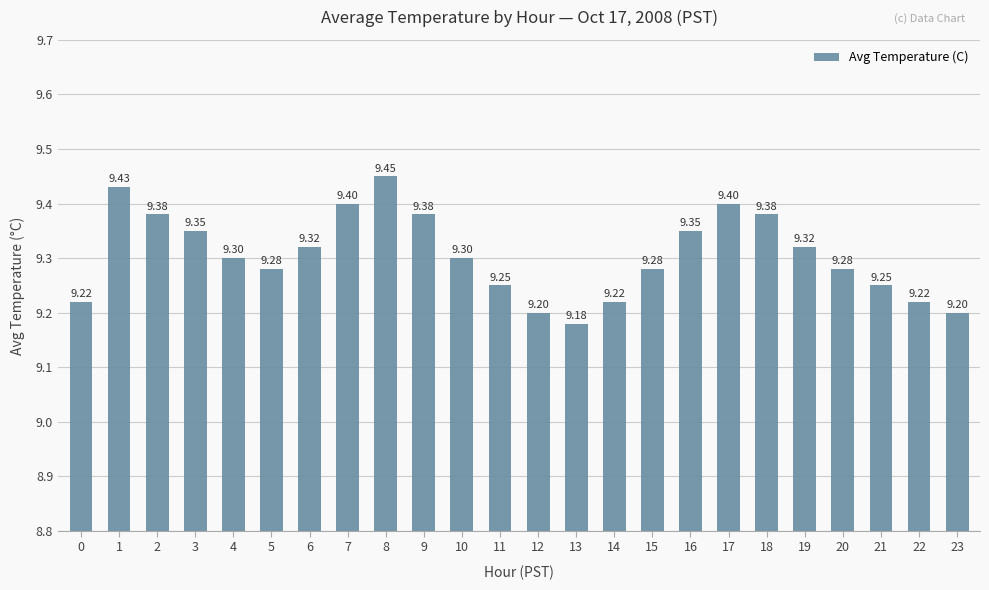

What is the value of the 5th bar from the left?

9.3